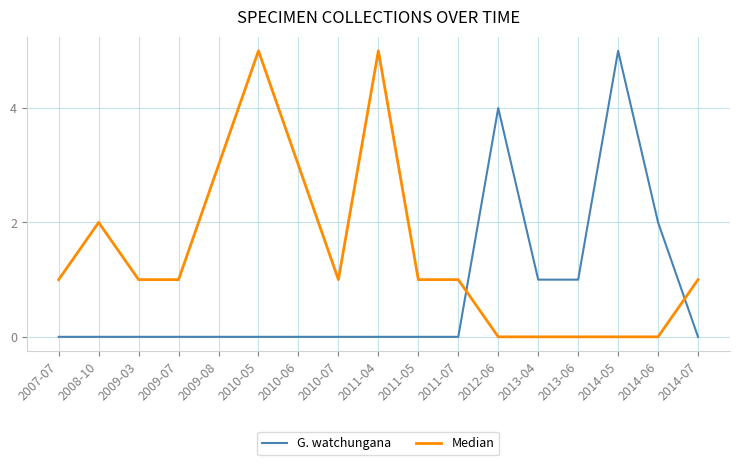

How many lines are shown in the chart?

2